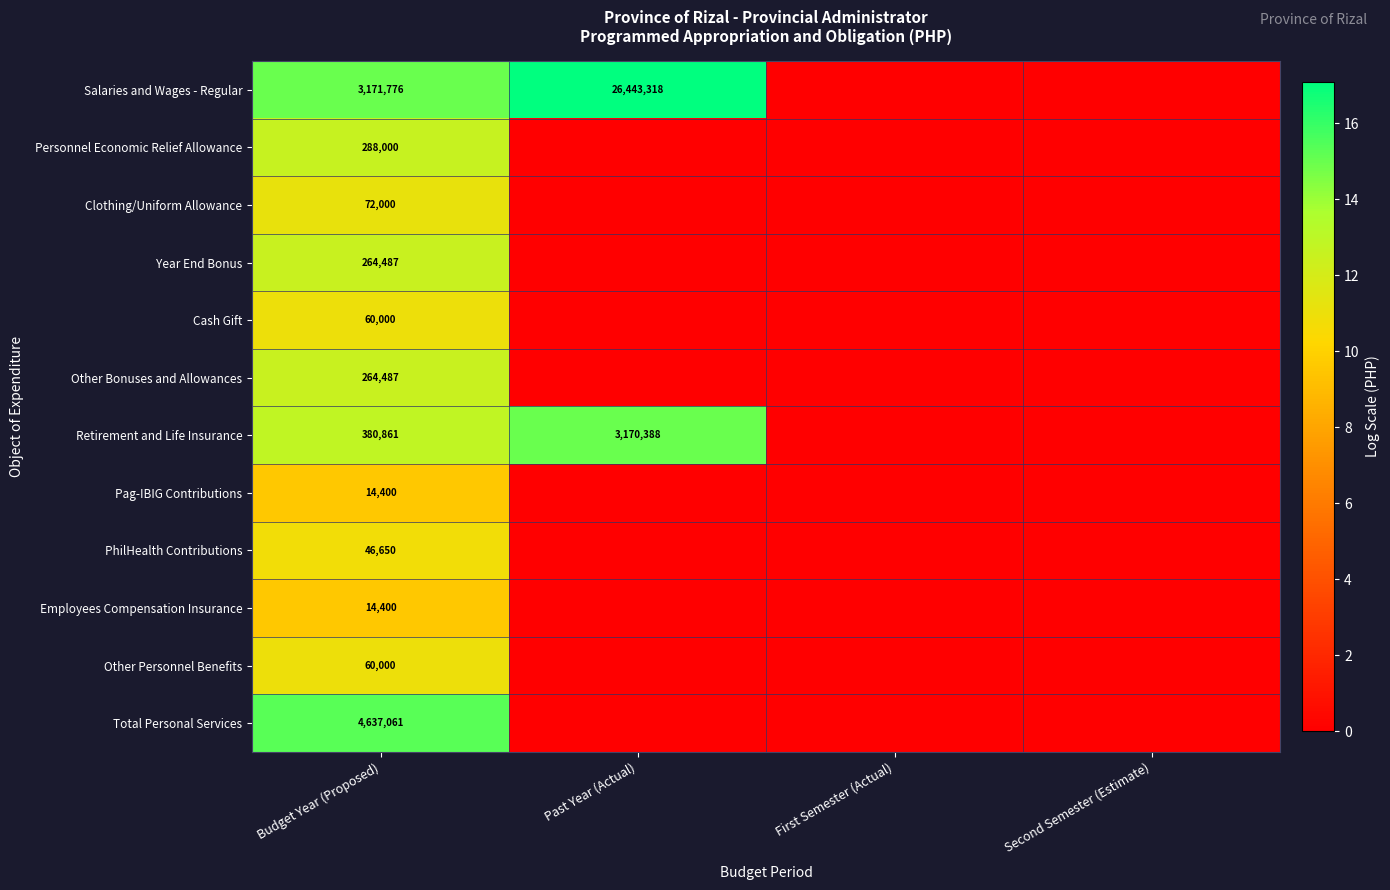

Between First Semester (Actual) and Second Semester (Estimate), which is larger?

First Semester (Actual)